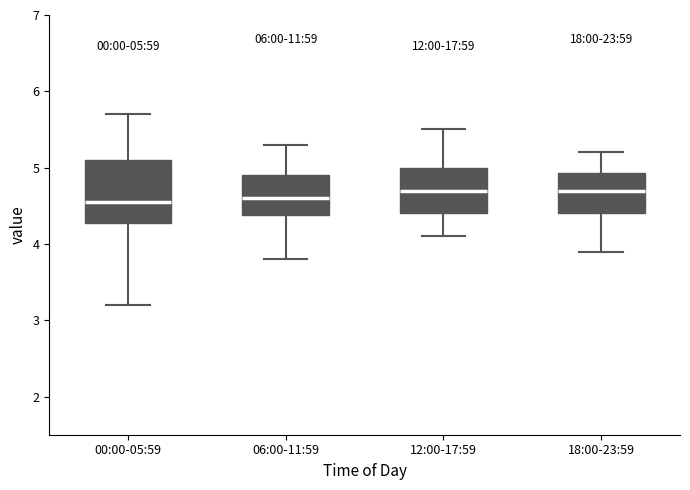

Which box is the tallest, from its lower edge to its upper edge?

00:00-05:59